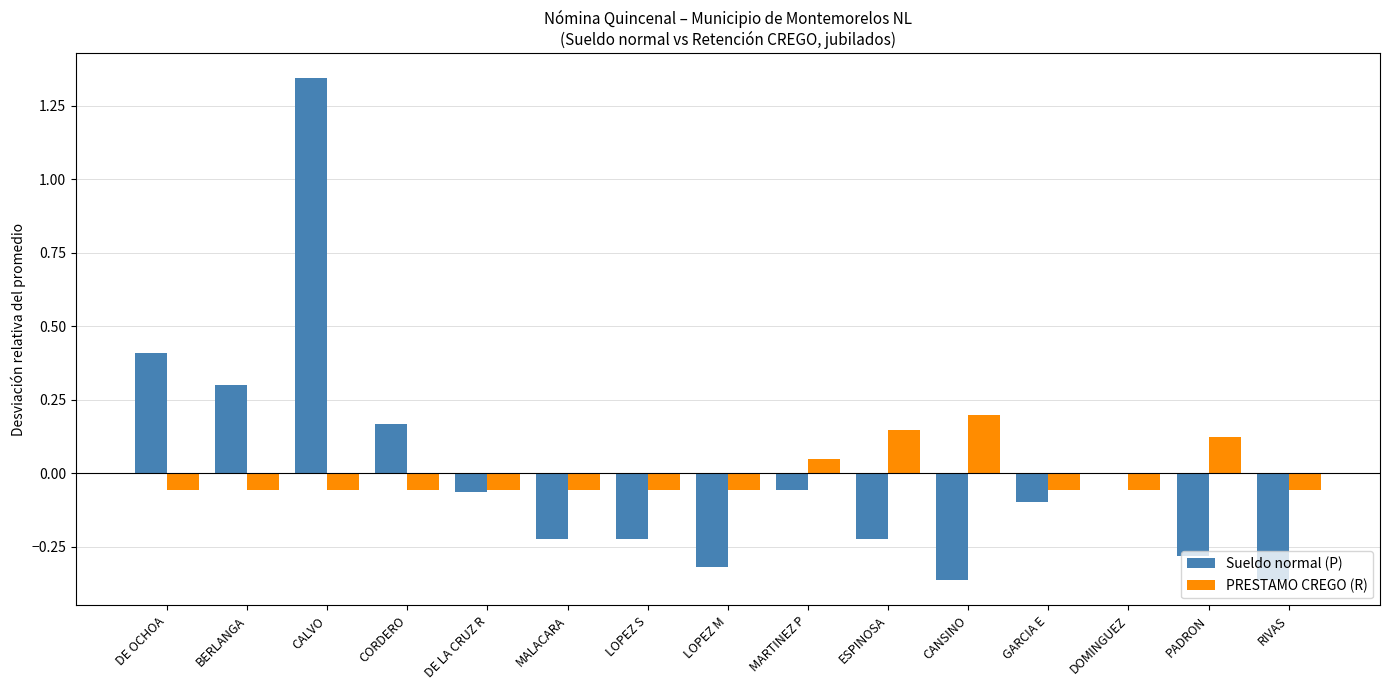

Count the number of data series in this chart.

2